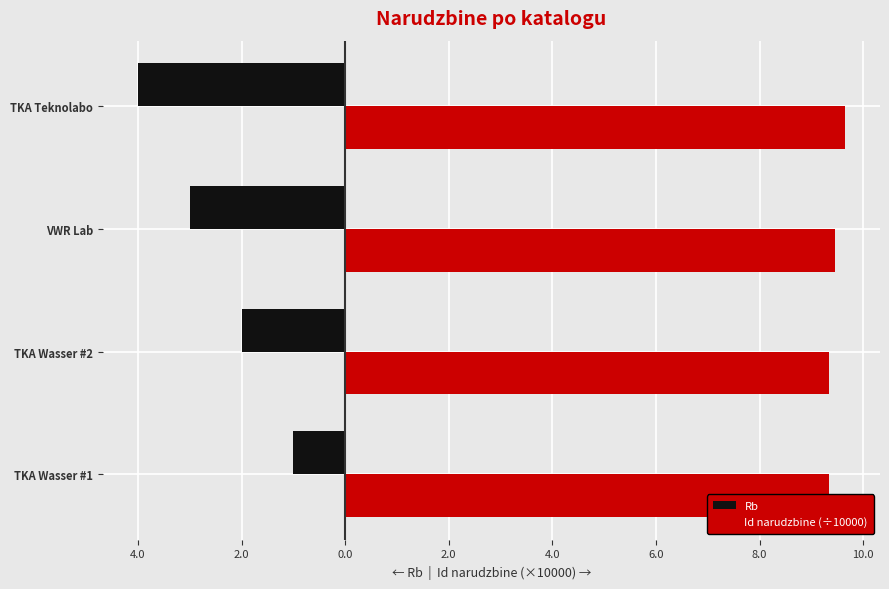

How many categories are shown in the chart?

4